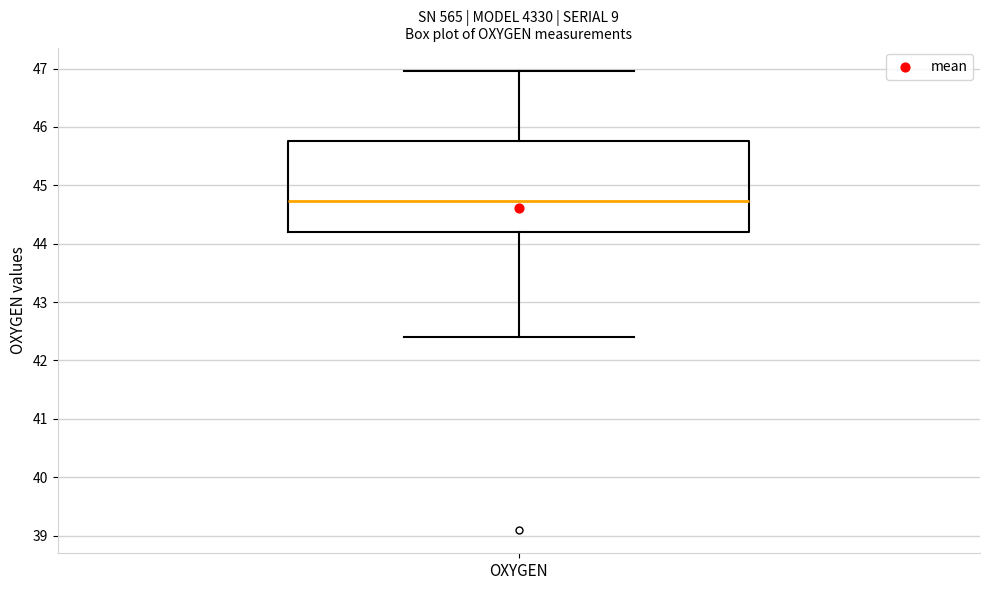

Read this box plot against the y-axis: the position of the median line, the range covered by the box, and the ends of both whiskers. The values are not printed on the chart, so give them approximately, as read against the axis.

median 44.7, box 44.2 to 45.8, whiskers 42.4 to 47.0